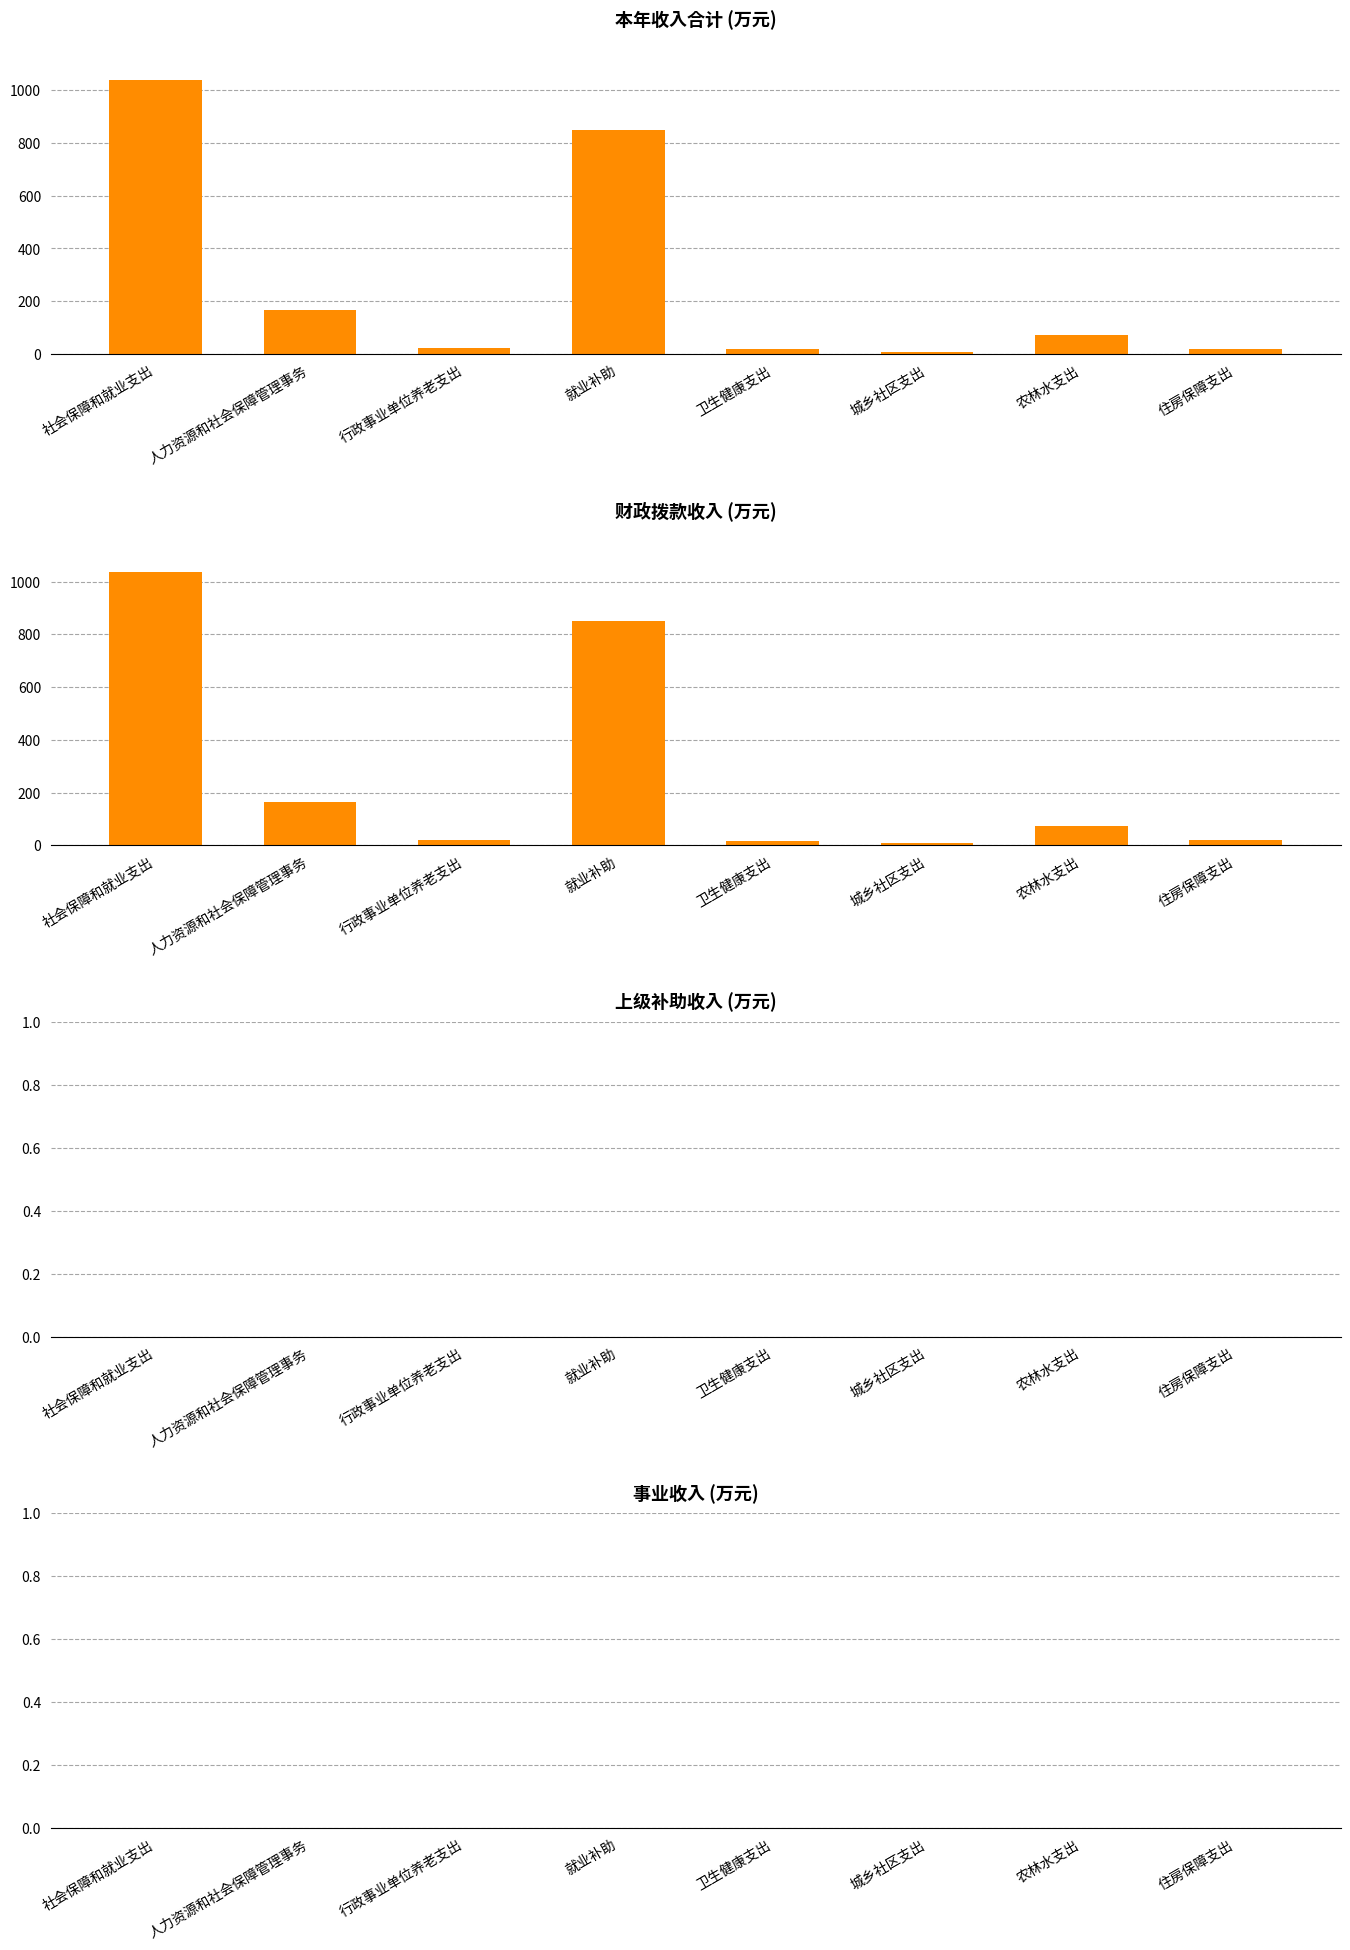

List the labels in order of 事业收入 value, smallest first.

社会保障和就业支出, 人力资源和社会保障管理事务, 行政事业单位养老支出, 就业补助, 卫生健康支出, 城乡社区支出, 农林水支出, 住房保障支出